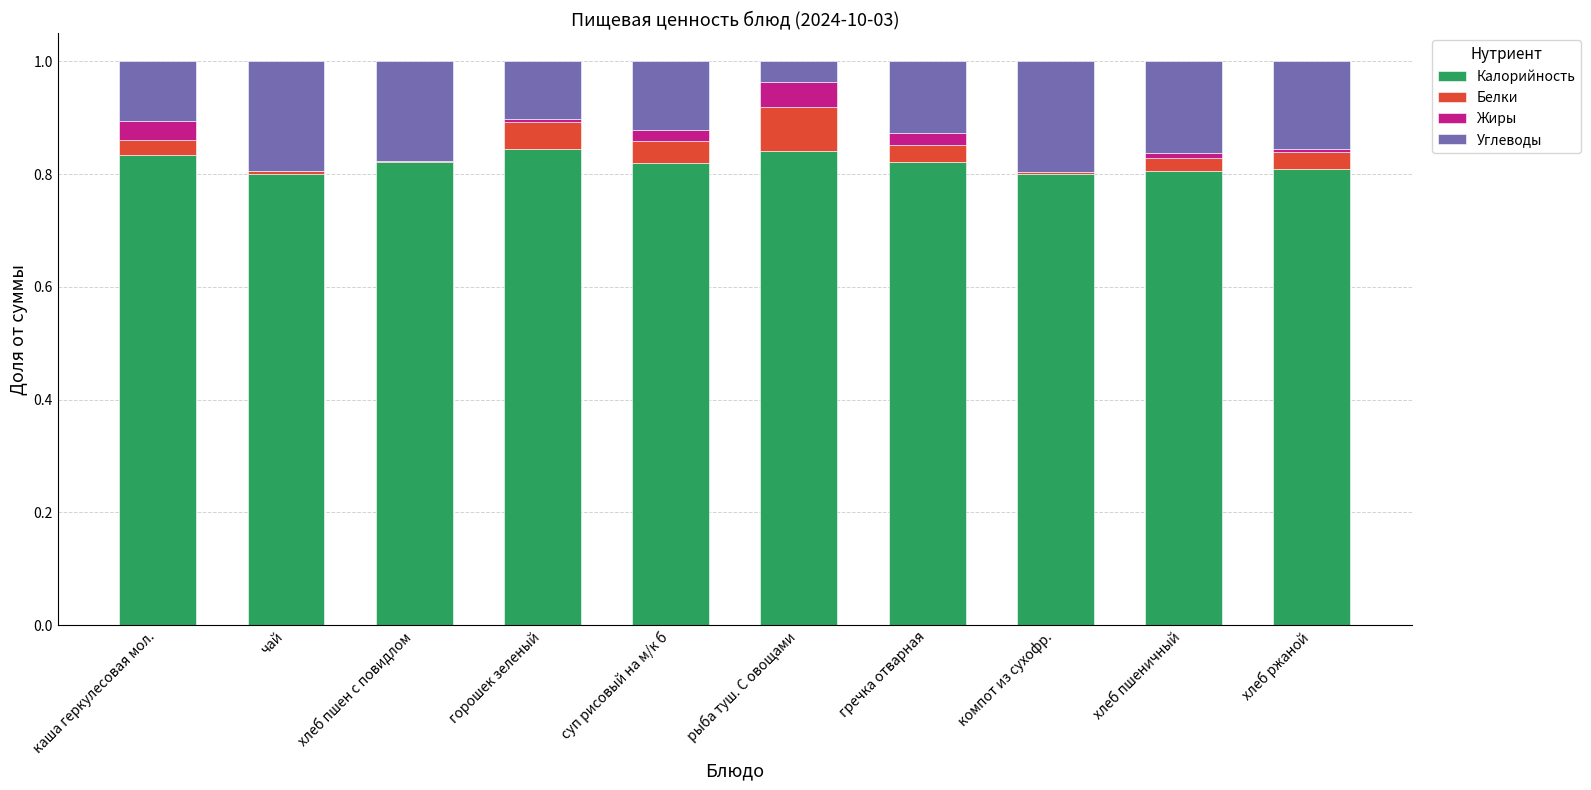

What is the total value across all series at гречка отварная?

1.0